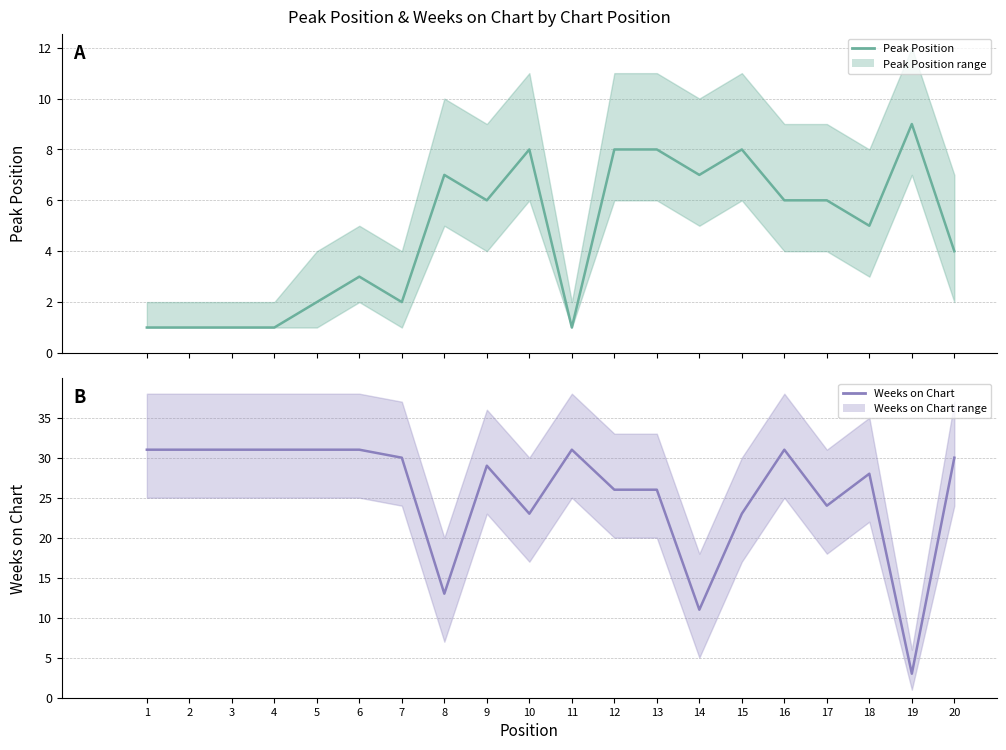

Does the chart have visible grid lines?

Yes